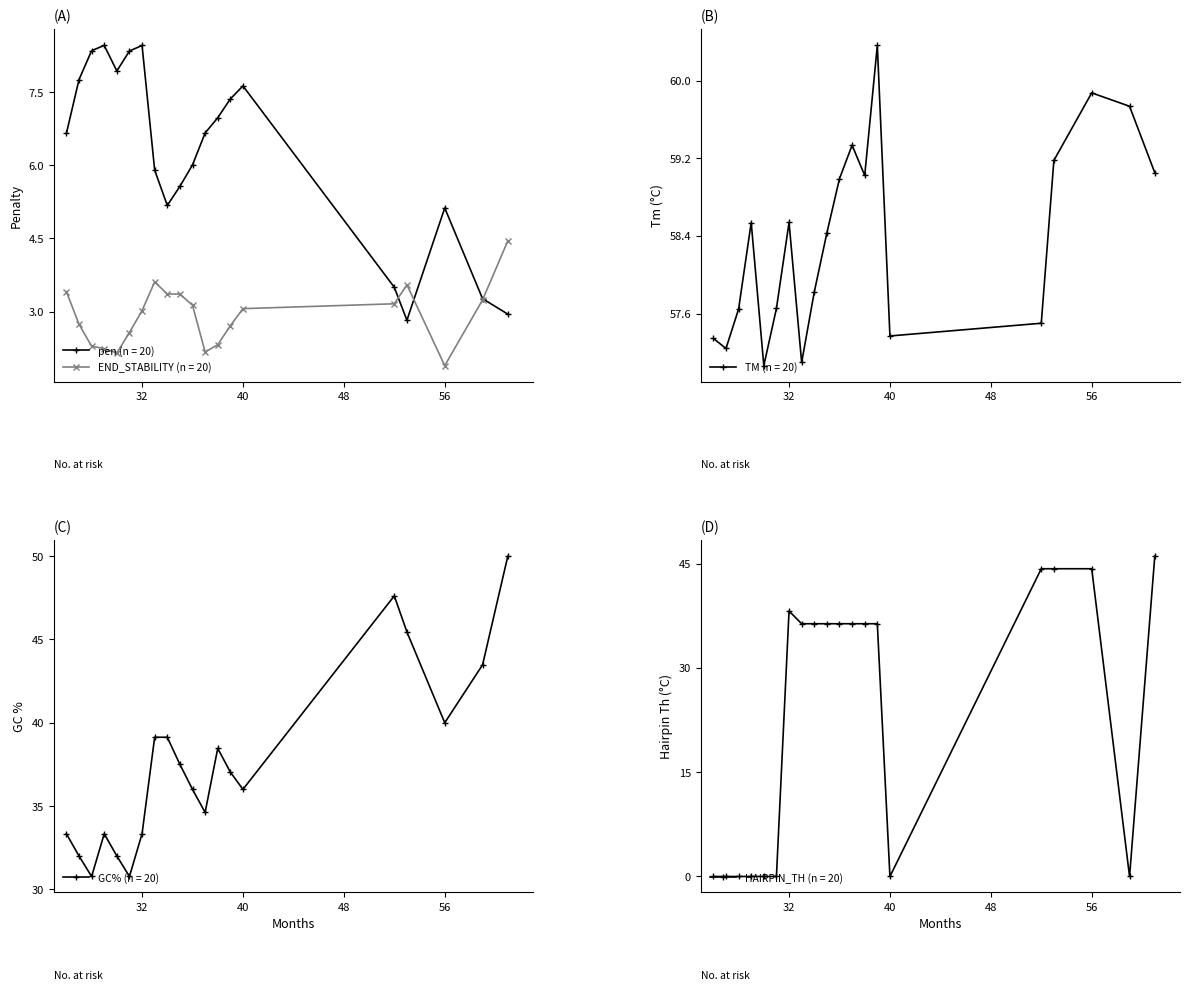

Rank the categories by pen value from highest to lowest.

29, 32, 28, 31, 30, 27, 40, 39, 38, 37, 26, 36, 33, 35, 34, 56, 52, 59, 61, 53